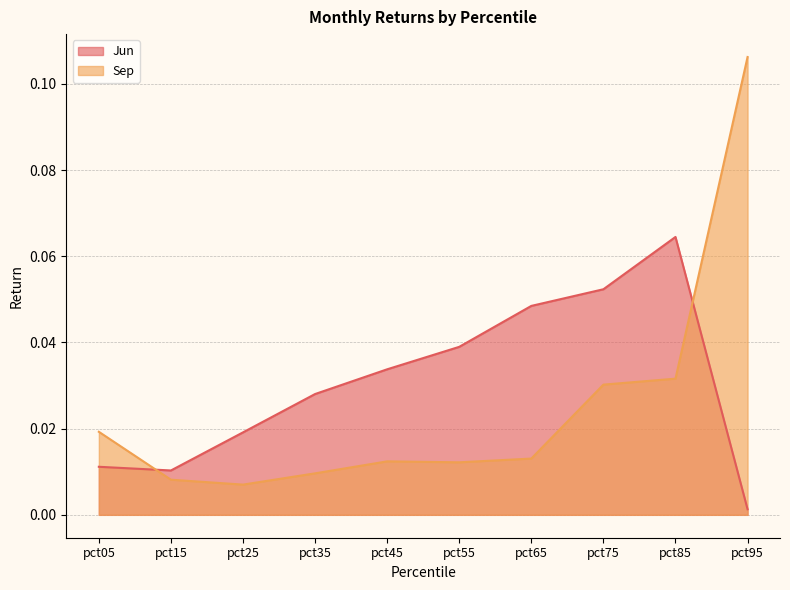

Which category has the lowest value across all series?

pct95